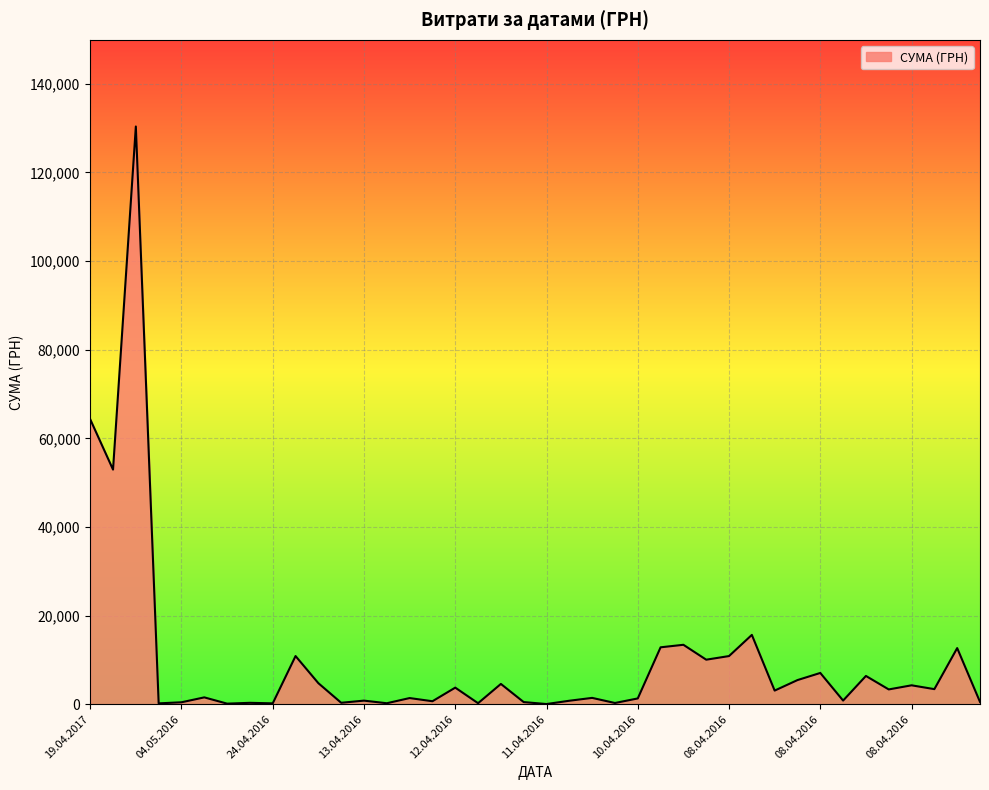

What is the difference between the maximum and minimum values?

130357.3